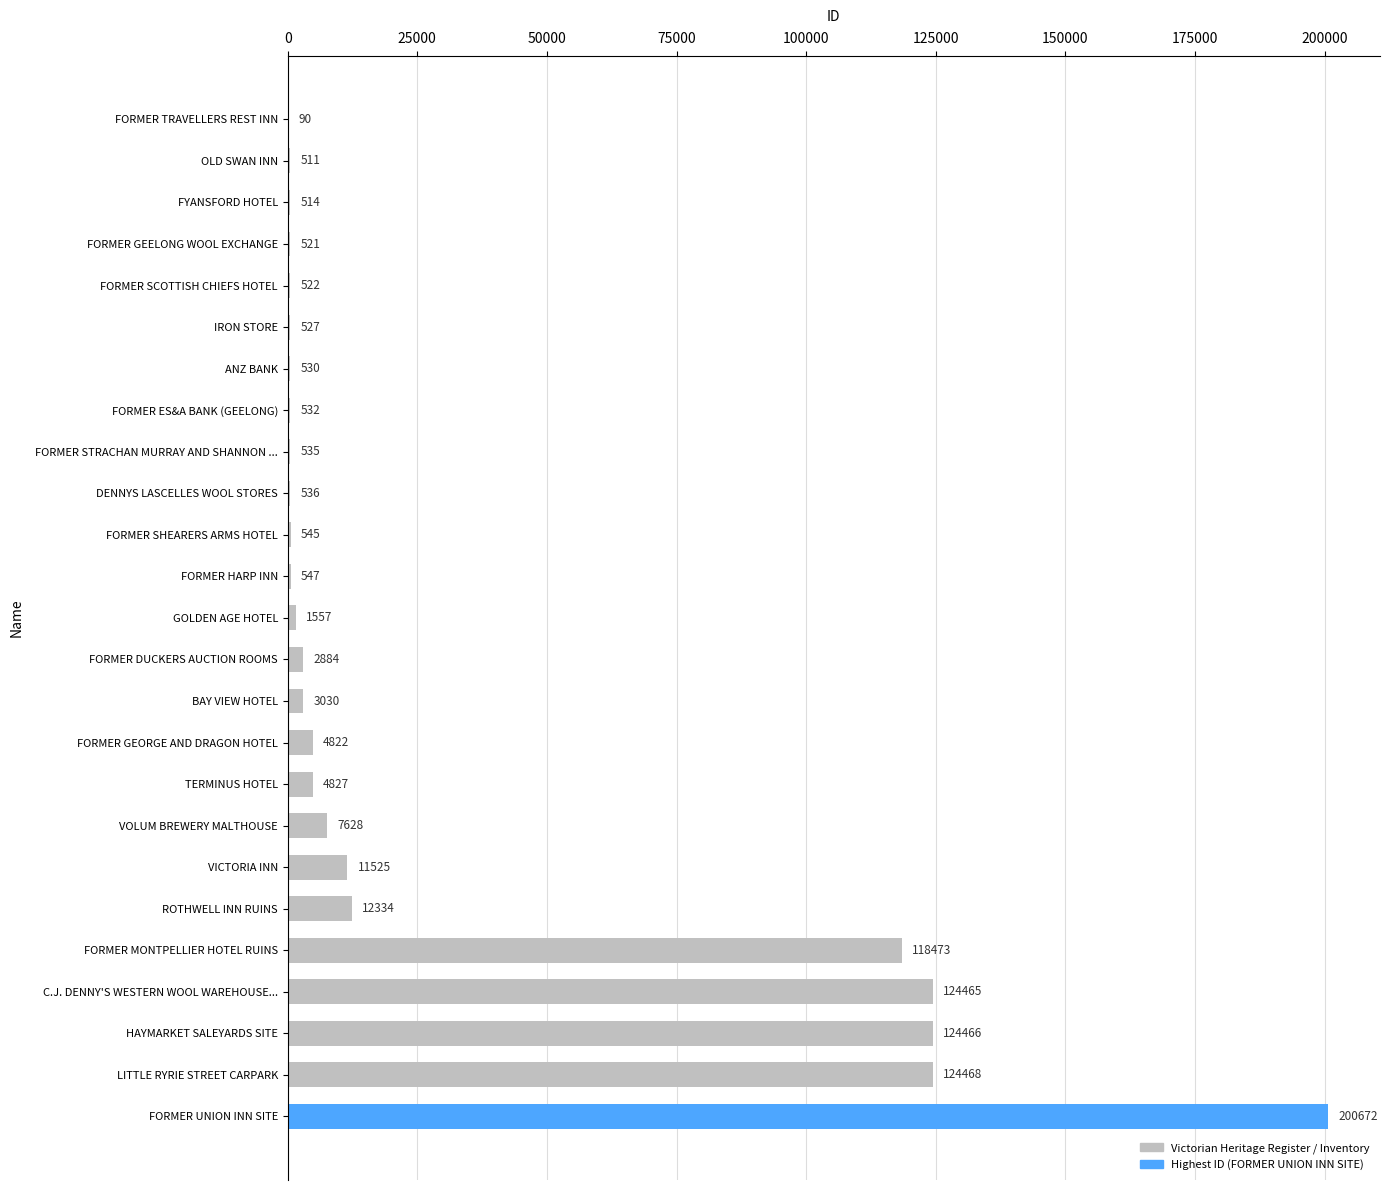

Where is the data nearest to the value 100381?

FORMER MONTPELLIER HOTEL RUINS